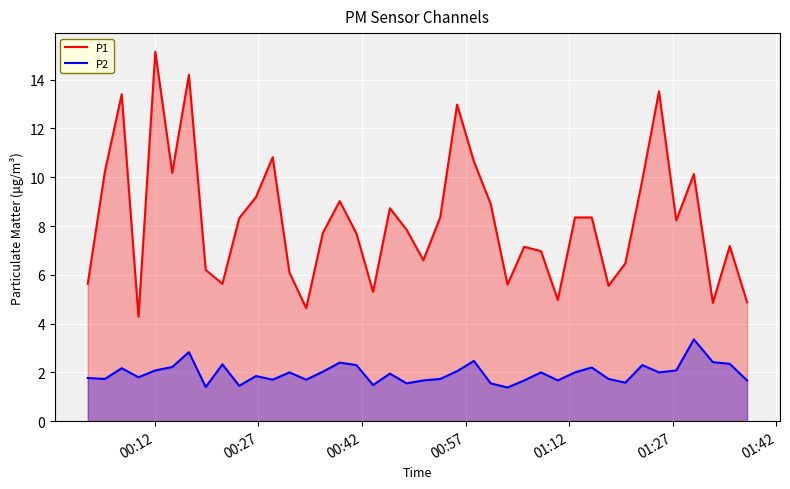

Which series has the largest total across all categories?

P1